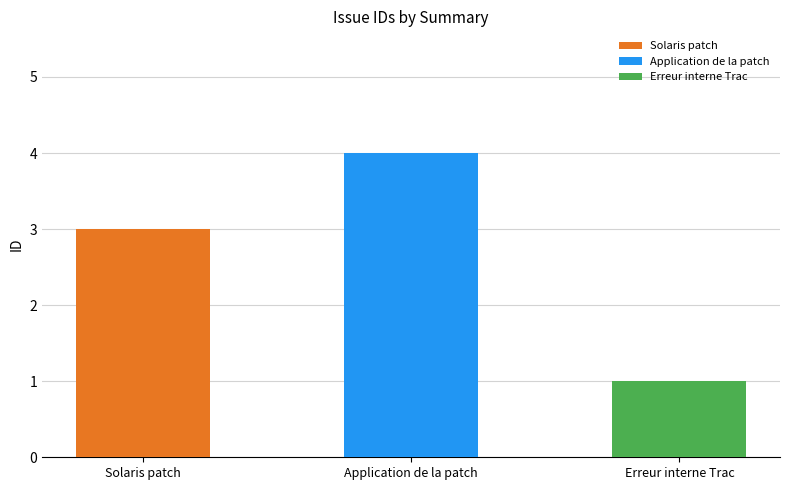

Are the bars horizontal?

No